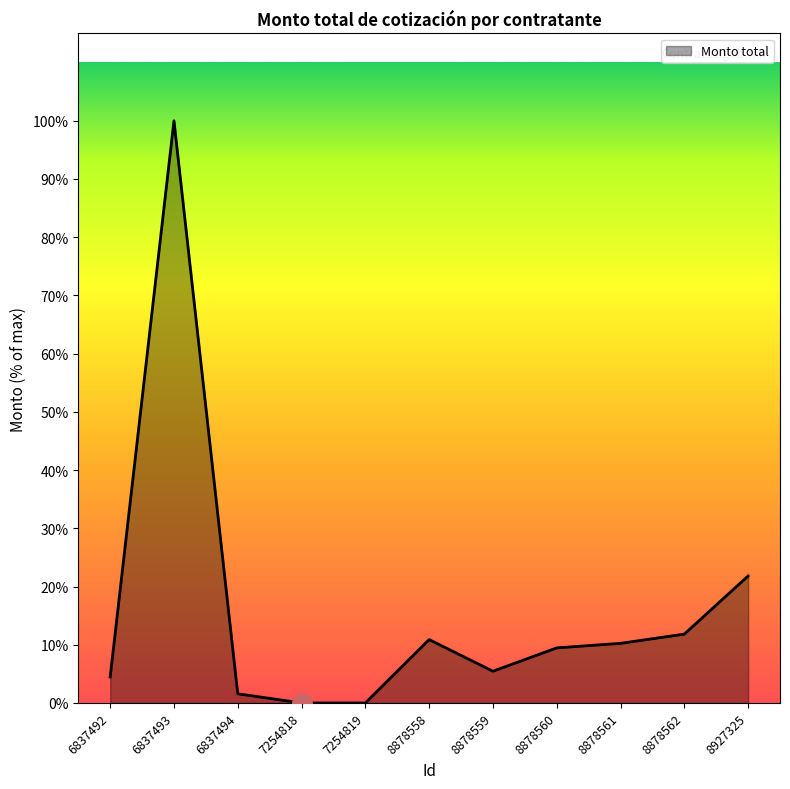

Does the chart have visible grid lines?

No